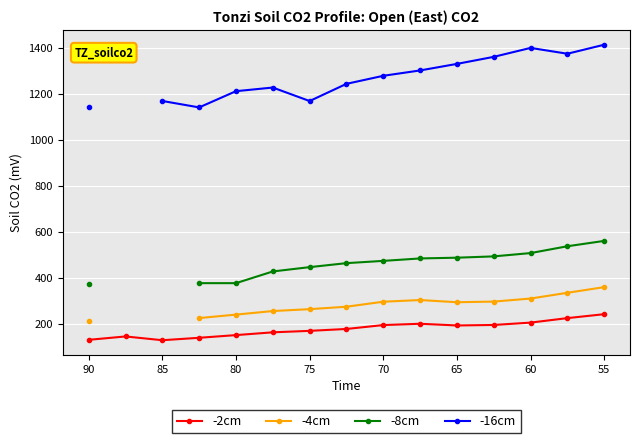

What is the value of the -2cm point at the 2nd from the left?

147.9